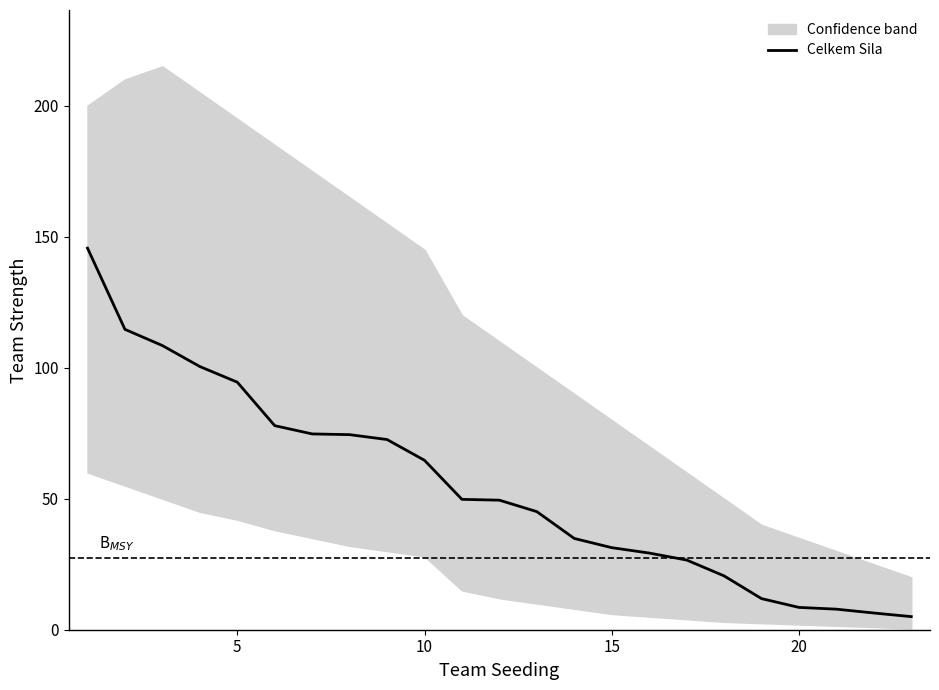

At which label is Celkem Sila closest to 75?

7